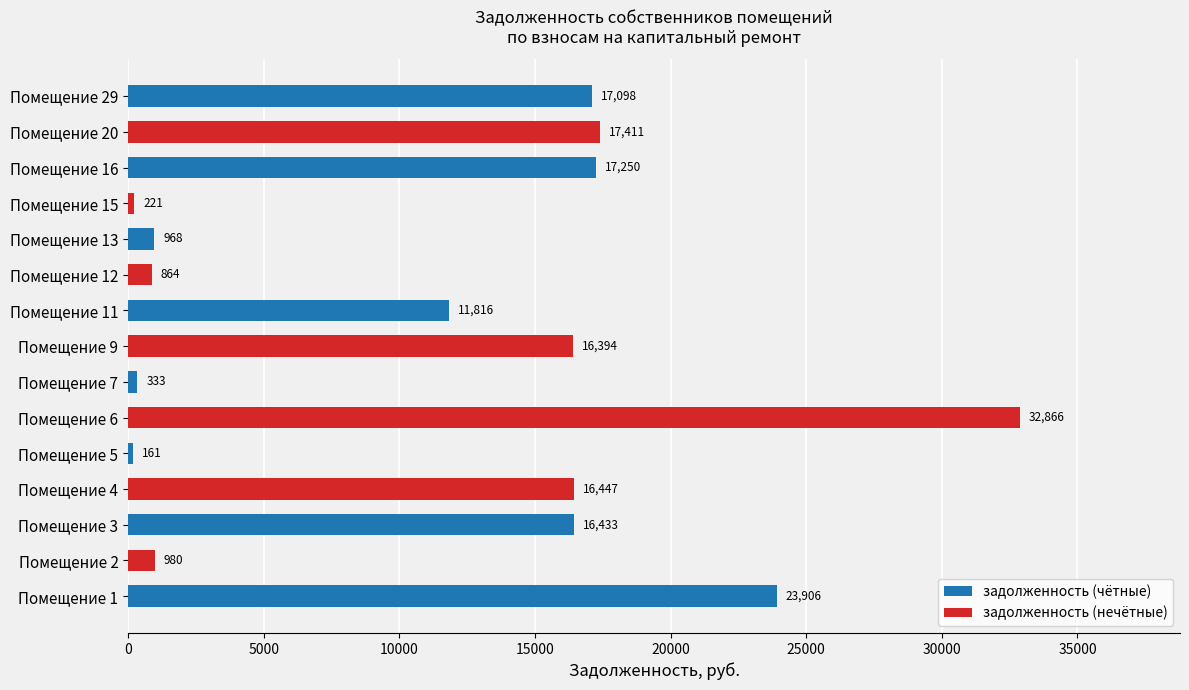

What is the ratio of the value at Помещение 16 to the value at Помещение 4?

1.0